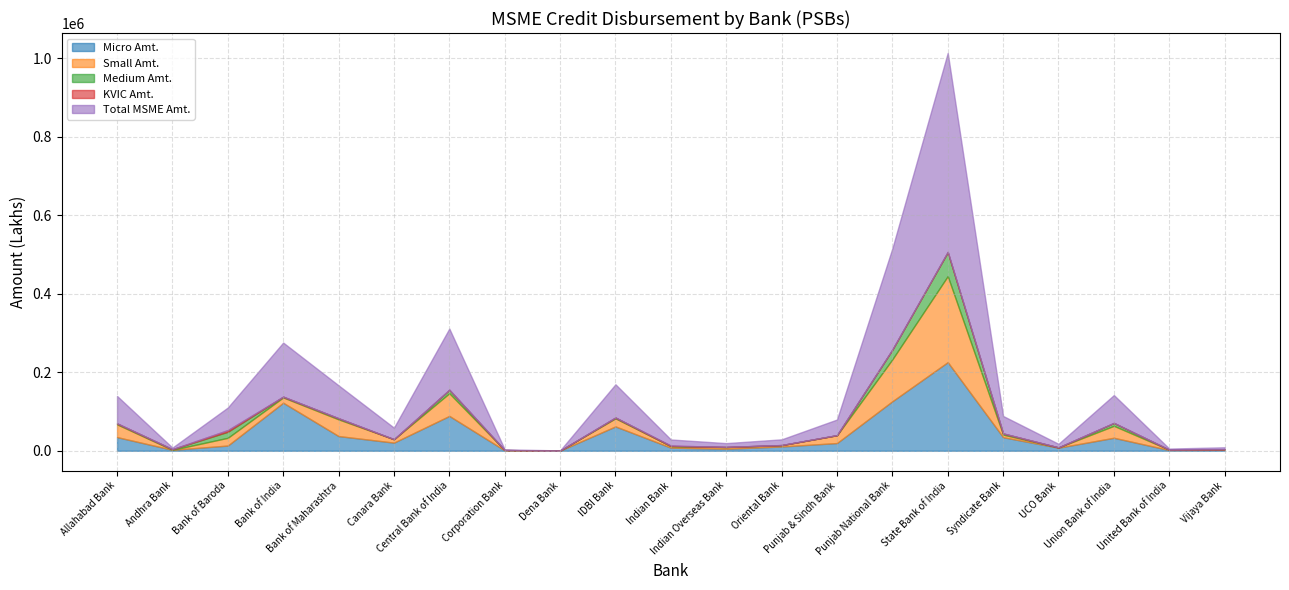

The Medium Amt. series shows 1612.0 at Andhra Bank. True or false?

True